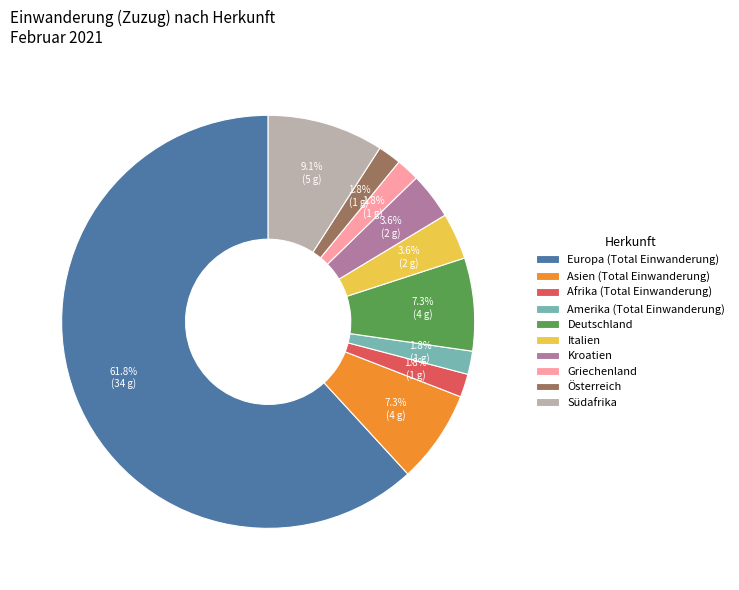

Which slice is the largest?

Europa (Total Einwanderung)